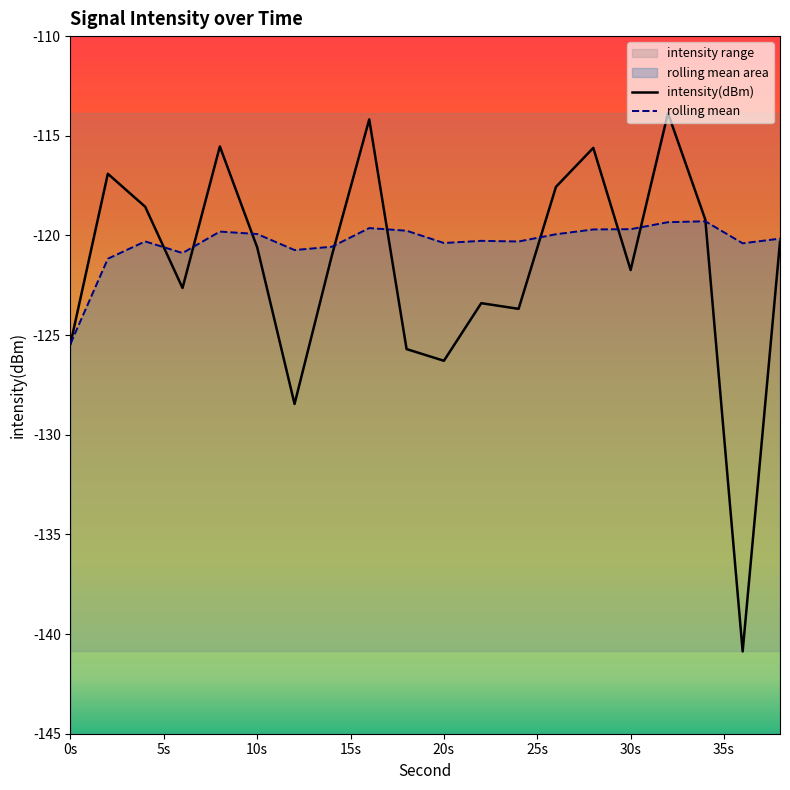

How many intersections are there between rolling mean and intensity(dBm)?

9